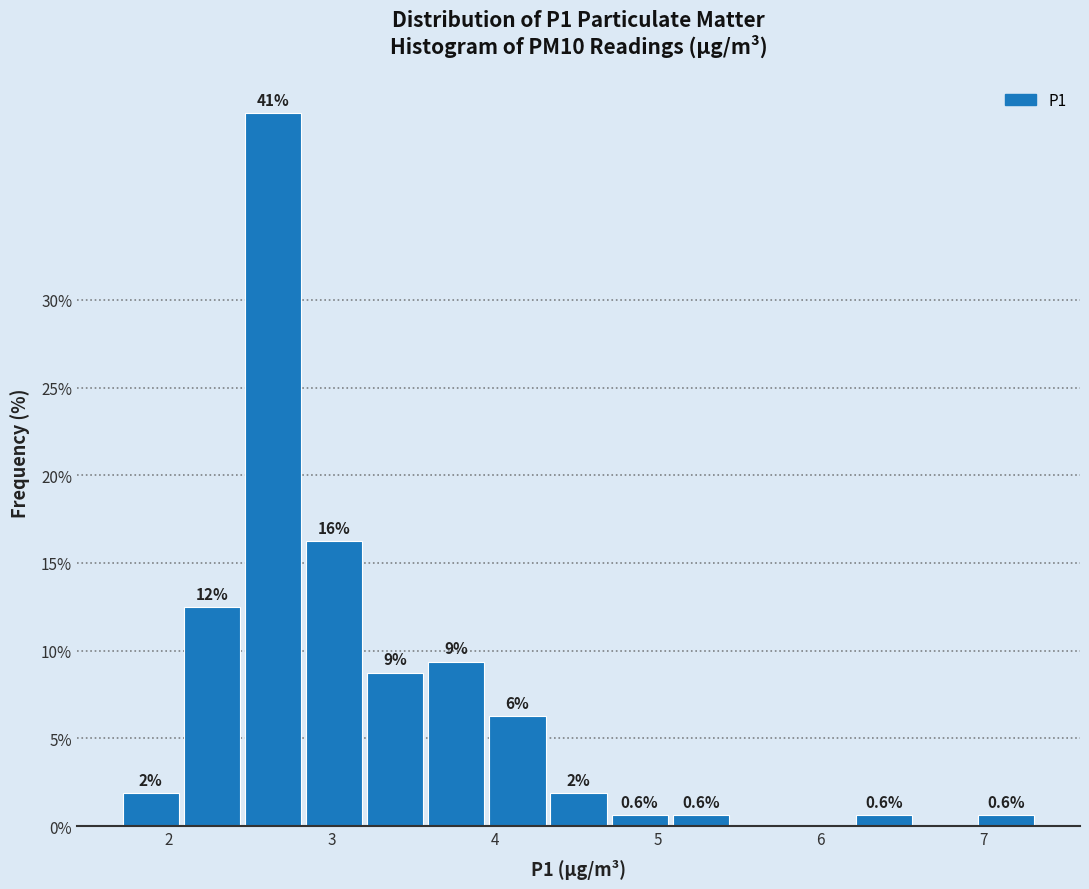

Read against the x-axis, roughly where is the centre of the tallest bar?

2.6